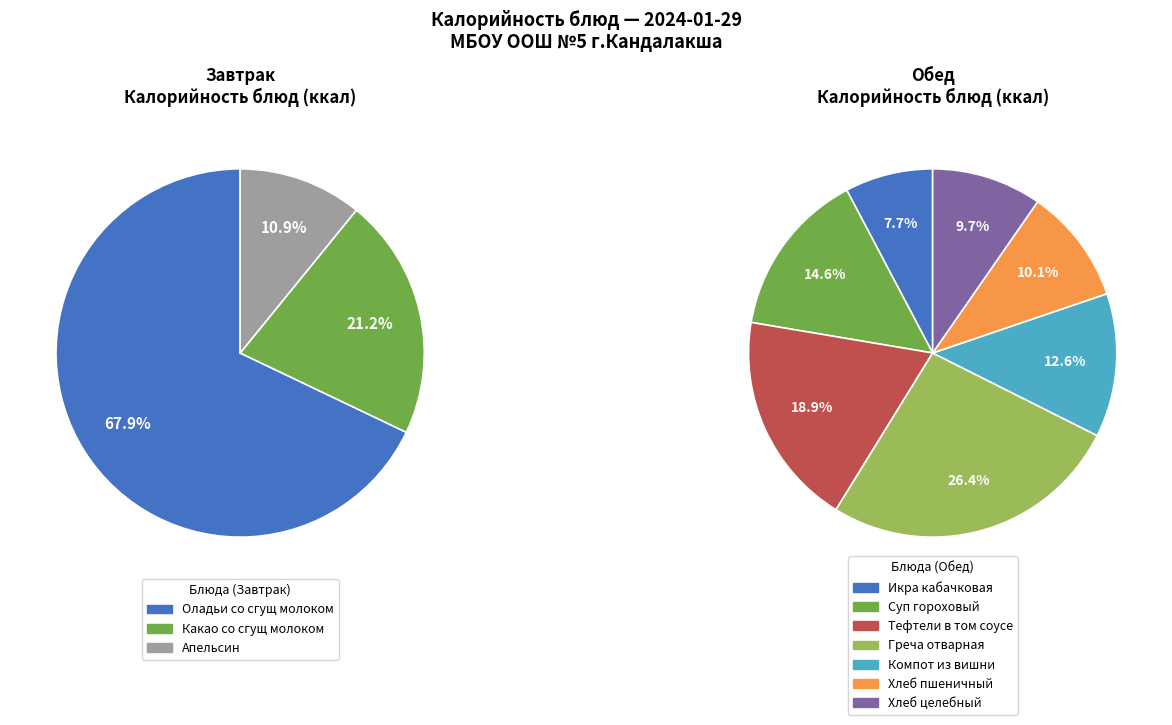

How many slices are in this pie chart?

10